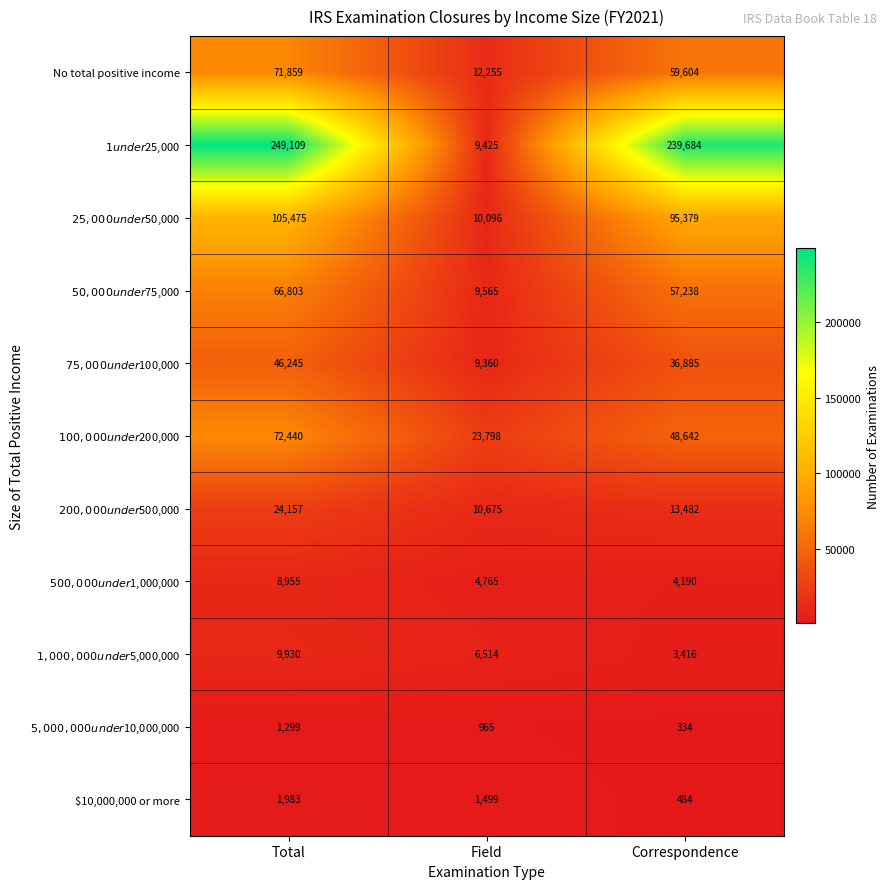

What is the sum of the No total positive income values at Field and Total?

84114